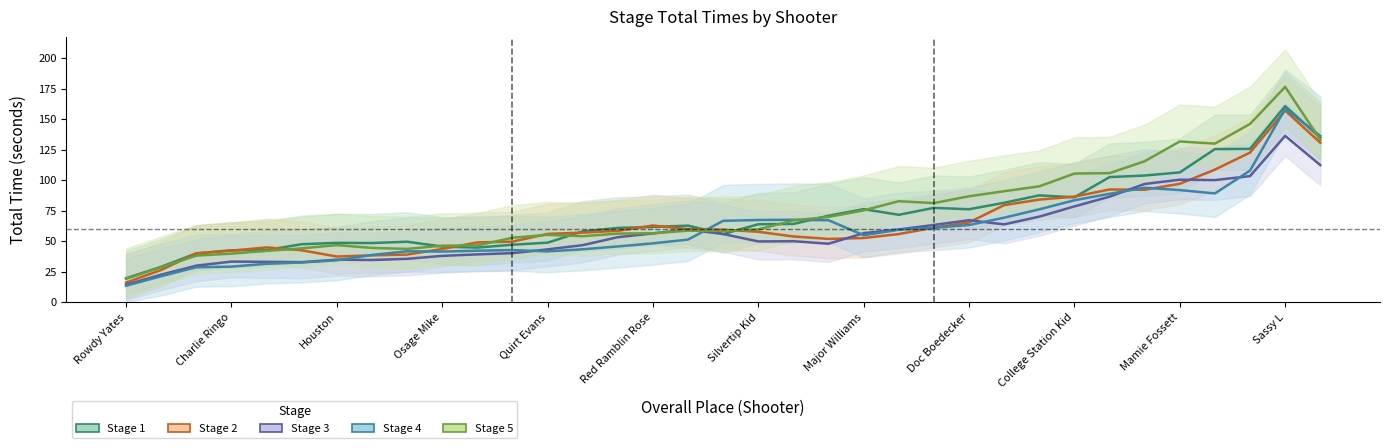

What is the difference between the second highest and minimum values in the Stage 2 Total Time series?

114.7